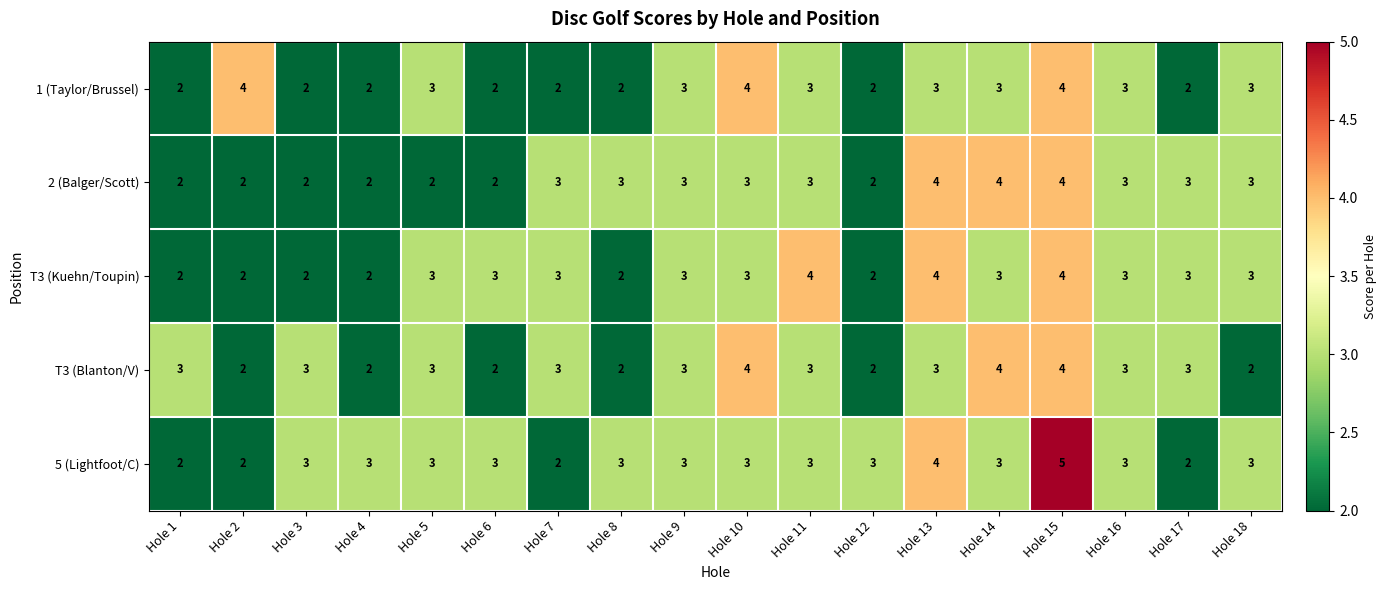

How many T3 (Kuehn/Toupin) values are between 2 and 3?

15